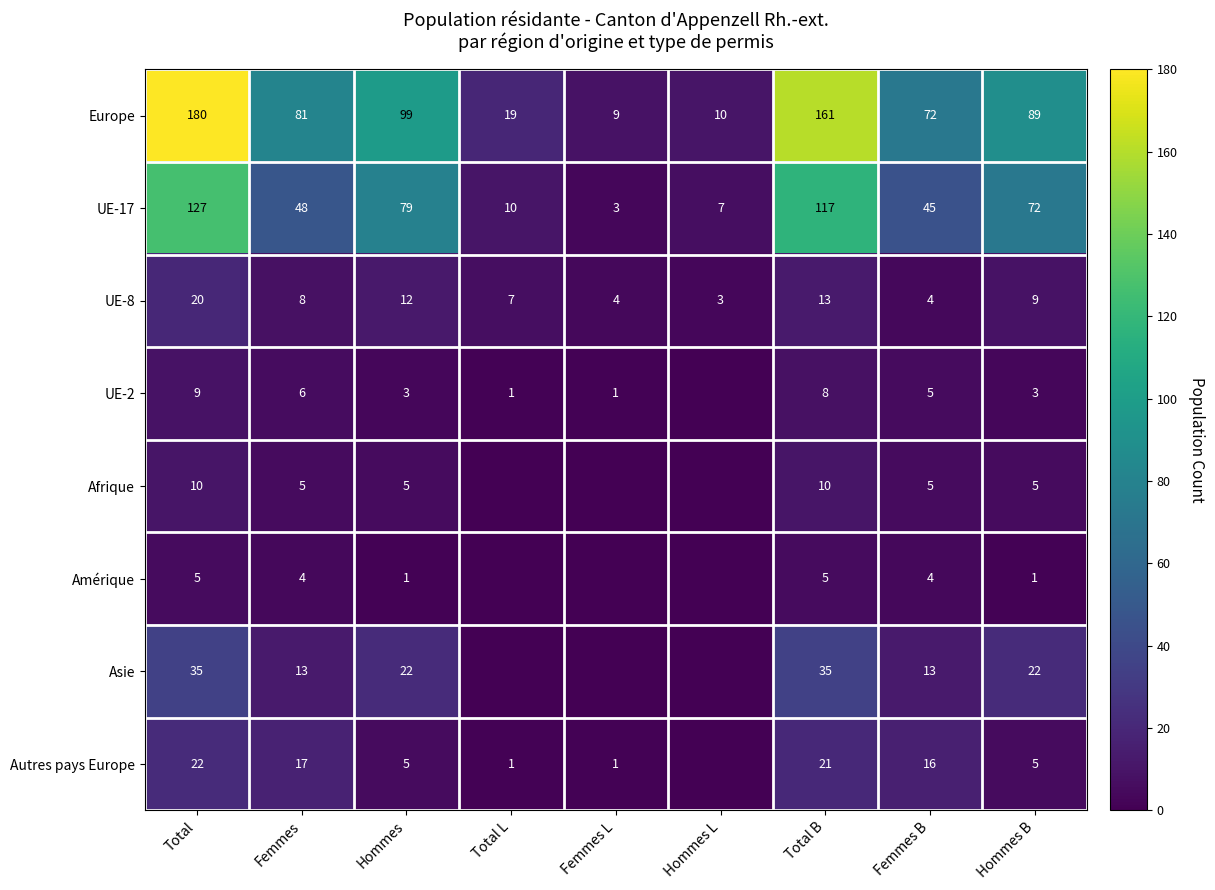

Is the value of Europe at Hommes B greater than the value of UE-2 at Hommes B?

Yes